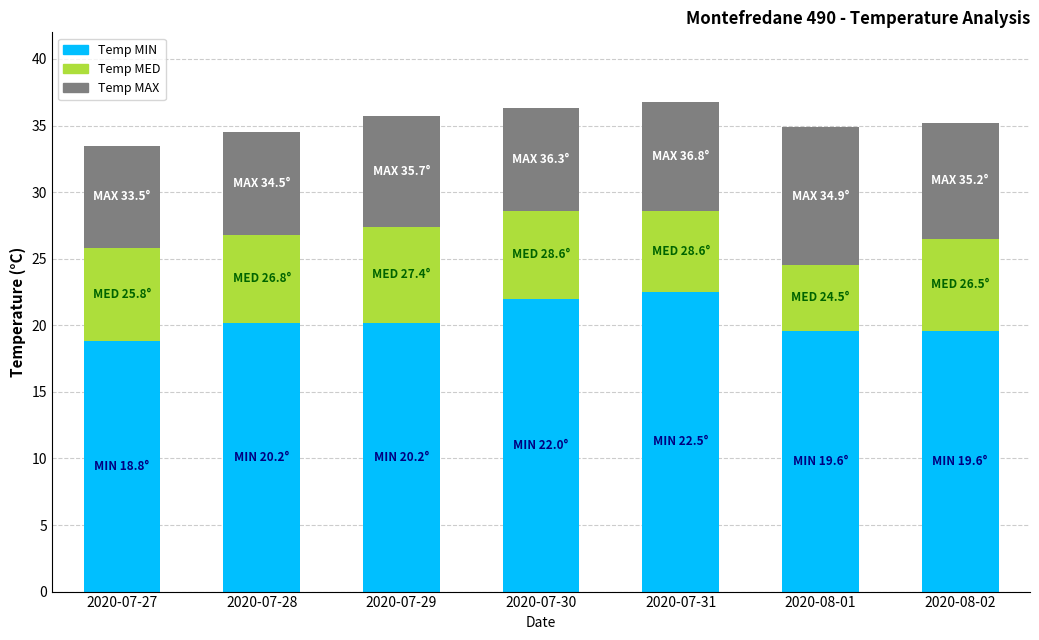

Reading left to right, transcribe the values for Temp MIN.

2020-07-27=18.8	2020-07-28=20.2	2020-07-29=20.2	2020-07-30=22.0	2020-07-31=22.5	2020-08-01=19.6	2020-08-02=19.6